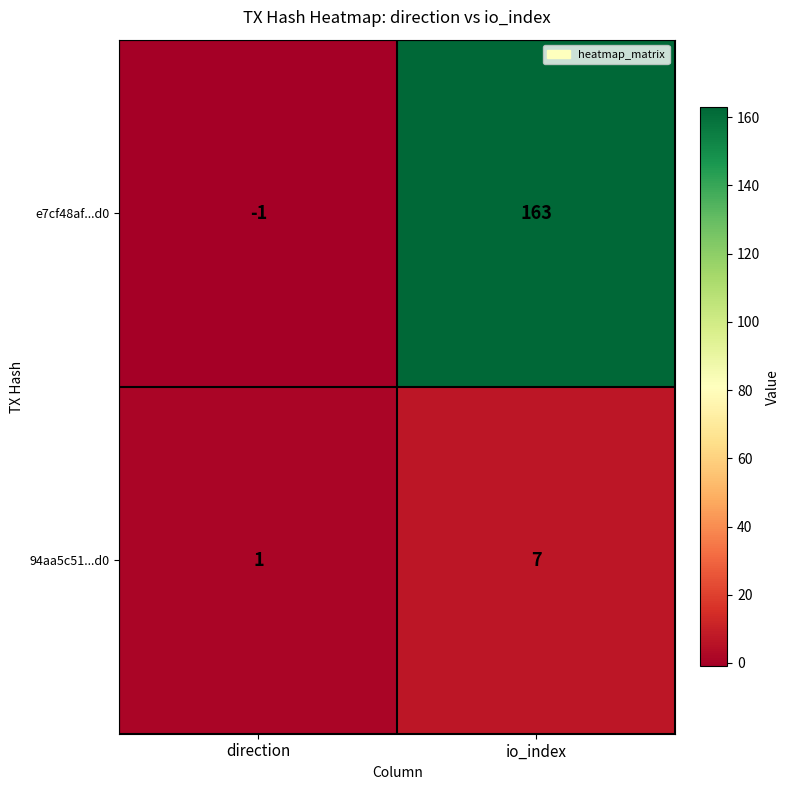

Which series has the widest spread of values?

e7cf48af...d0